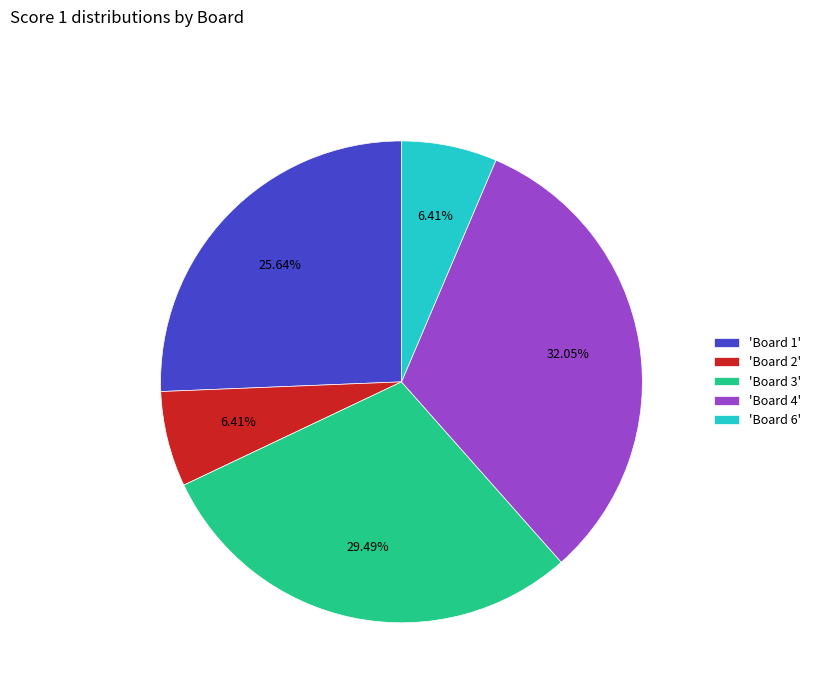

Is the sum of 'Board 4' and 'Board 6' greater than half?

No